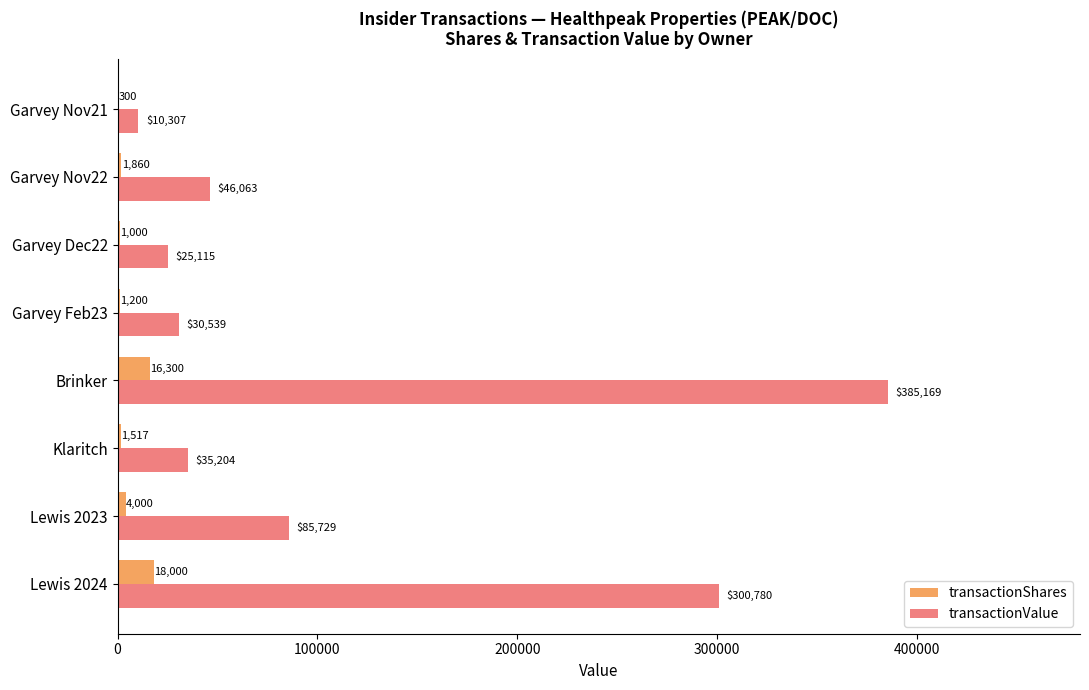

Which series has the largest total across all categories?

transactionValue